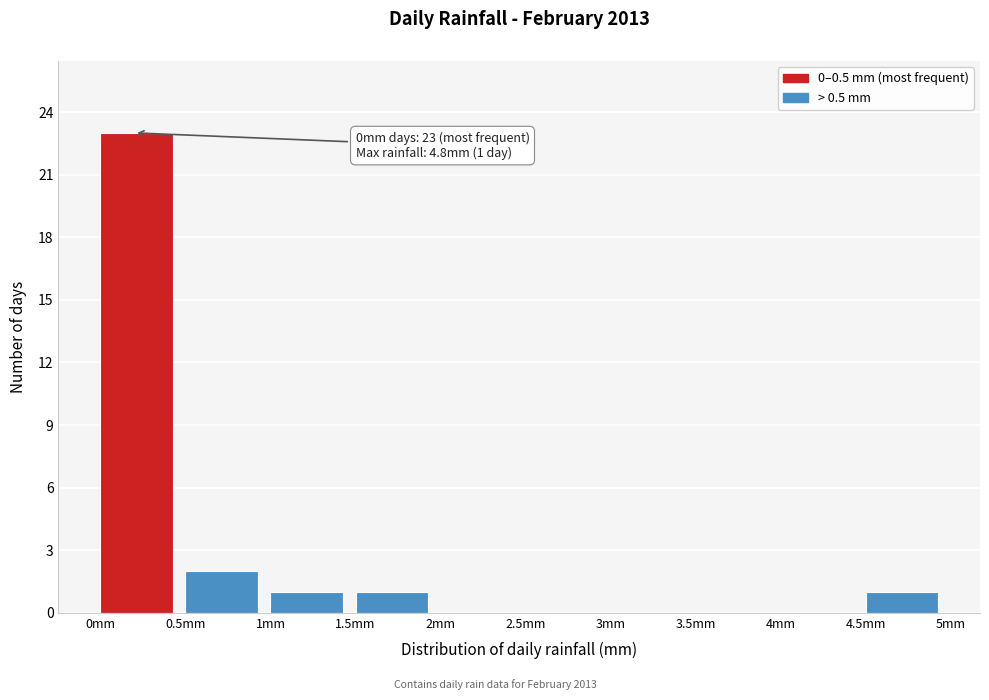

Which range on the x-axis has the tallest bar?

0.0 to 0.5